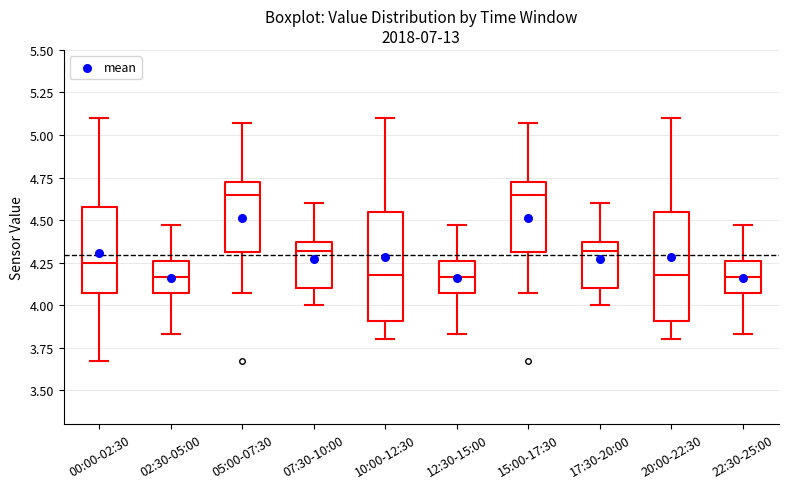

Reading left to right, transcribe this box plot: for each box, give where its median line is, the range the box spans, and where its two whiskers end, as read against the y-axis. The values are not printed on the chart, so give them approximately, as read against the axis.

00:00-02:30: median 4.25, box 4.05 to 4.60, whiskers 3.65 to 5.10
02:30-05:00: median 4.15, box 4.05 to 4.25, whiskers 3.85 to 4.45
05:00-07:30: median 4.65, box 4.30 to 4.70, whiskers 4.05 to 5.05
07:30-10:00: median 4.30, box 4.10 to 4.35, whiskers 4.00 to 4.60
10:00-12:30: median 4.20, box 3.90 to 4.55, whiskers 3.80 to 5.10
12:30-15:00: median 4.15, box 4.05 to 4.25, whiskers 3.85 to 4.45
15:00-17:30: median 4.65, box 4.30 to 4.70, whiskers 4.05 to 5.05
17:30-20:00: median 4.30, box 4.10 to 4.35, whiskers 4.00 to 4.60
20:00-22:30: median 4.20, box 3.90 to 4.55, whiskers 3.80 to 5.10
22:30-25:00: median 4.15, box 4.05 to 4.25, whiskers 3.85 to 4.45